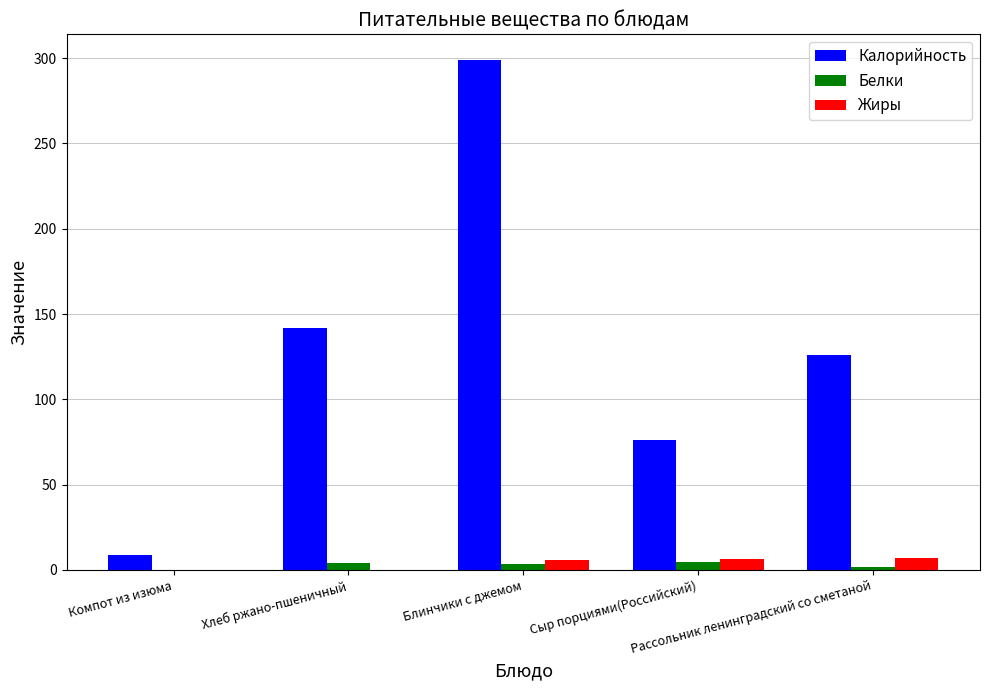

What is the total value across all series at Блинчики с джемом?

308.1